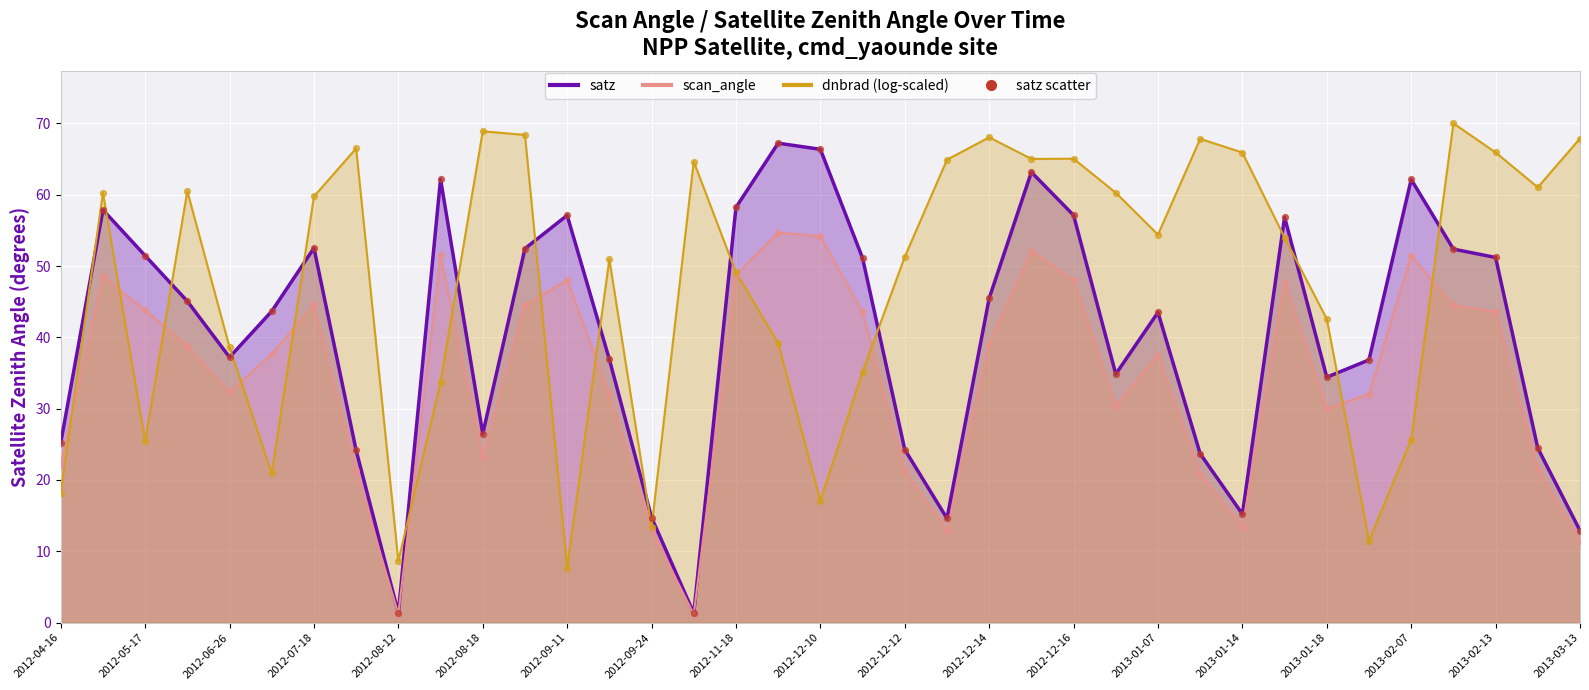

What is the change in value from 2012-07-18 to 2013-01-07?

-9.0